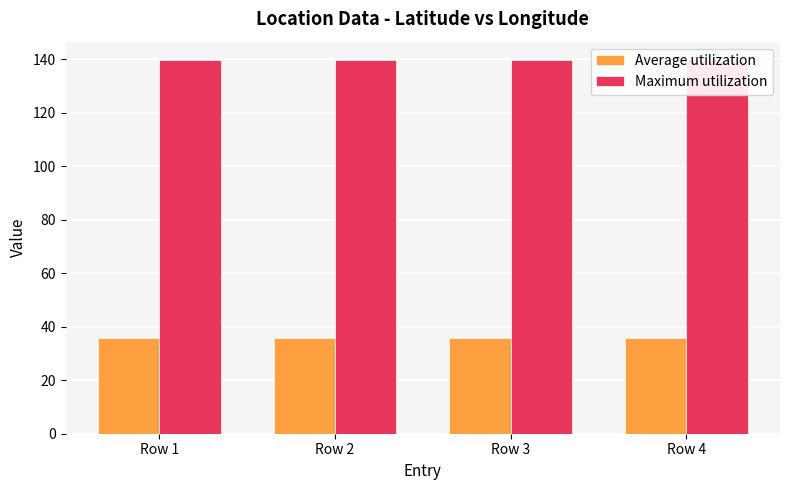

What is the spread (max minus min) of values at Row 3?

103.9